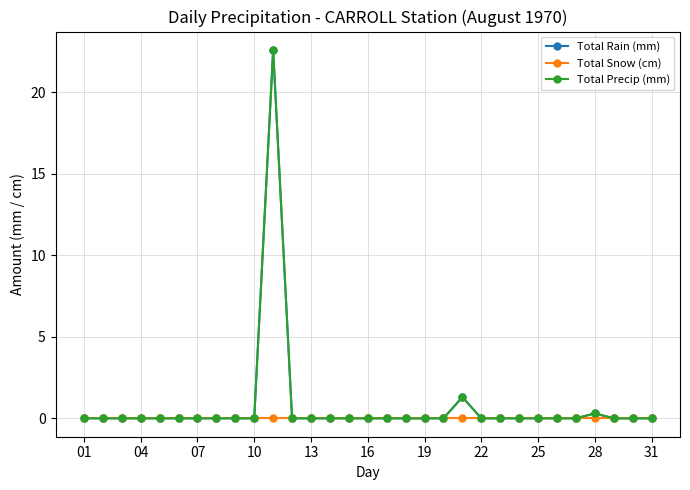

Which category has the lowest value in the Total Rain (mm) series?

01